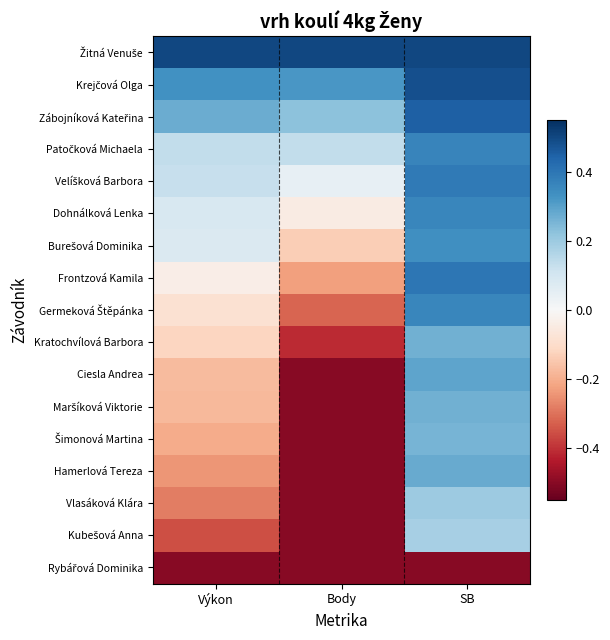

List the series in order of their peak value, highest first.

Žitná Venuše, Krejčová Olga, Zábojníková Kateřina, Frontzová Kamila, Velíšková Barbora, Patočková Michaela, Dohnálková Lenka, Germeková Štěpánka, Burešová Dominika, Ciesla Andrea, Hamerlová Tereza, Maršíková Viktorie, Kratochvílová Barbora, Šimonová Martina, Vlasáková Klára, Kubešová Anna, Rybářová Dominika